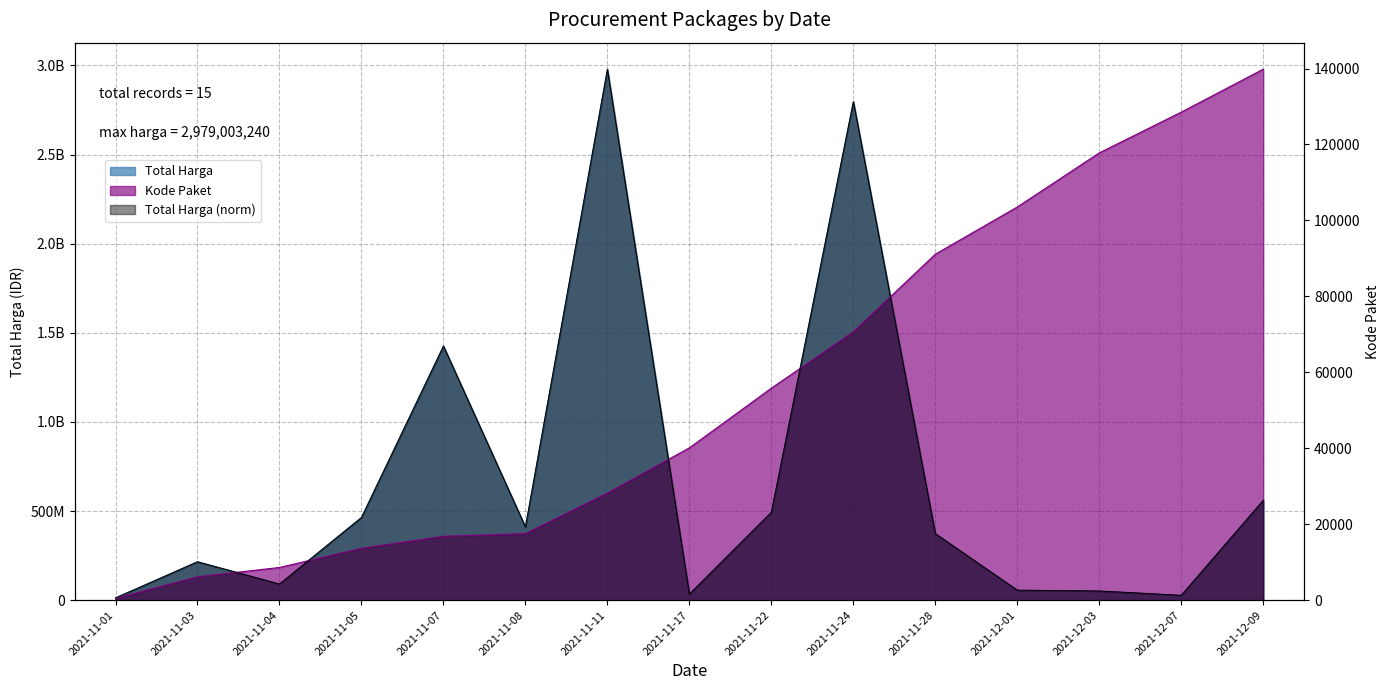

At which label does Total Harga first exceed 373404000?

2021-11-05